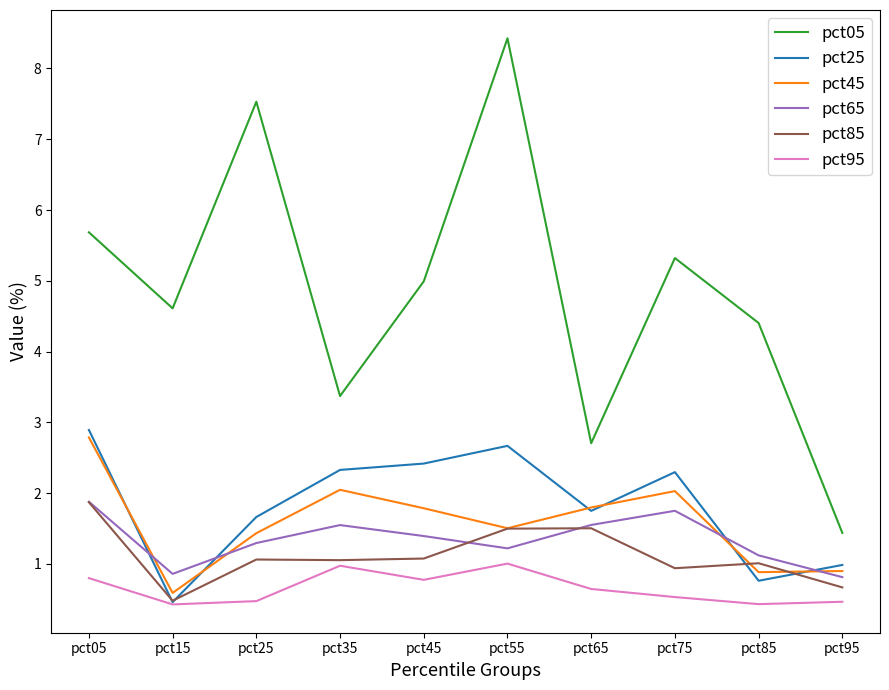

Which category has the lowest value in the pct45 series?

pct15